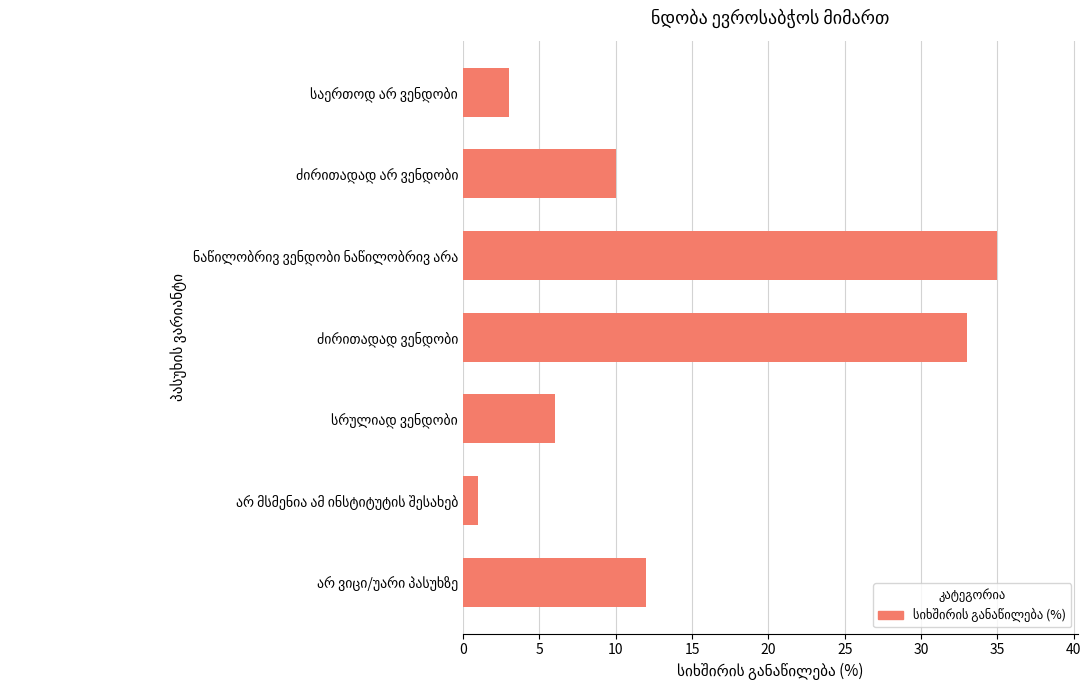

Does the chart contain stacked bars?

No